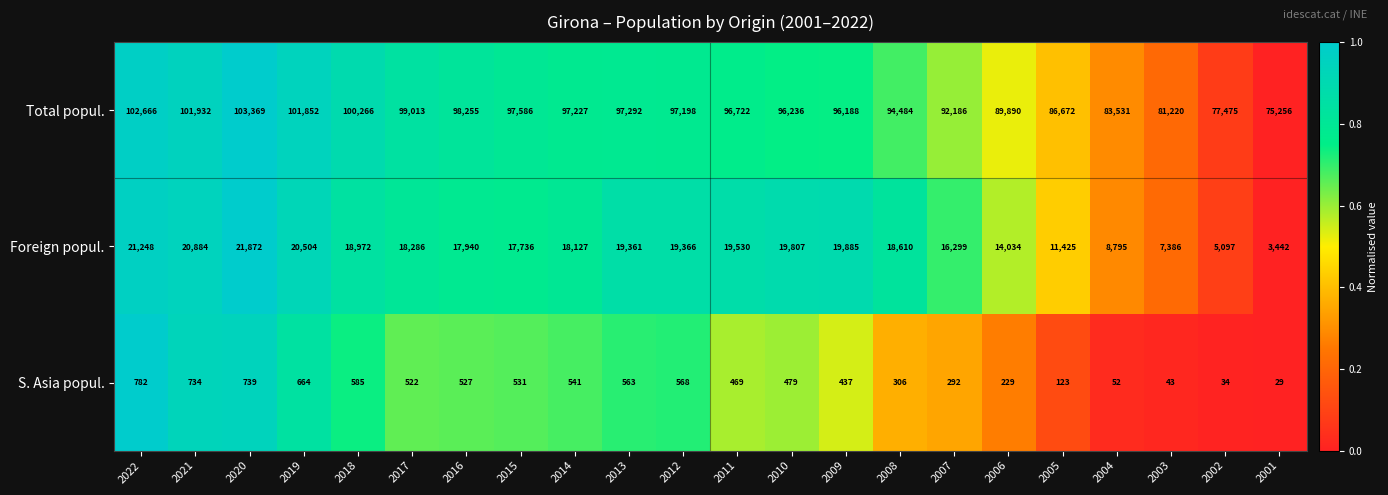

At which label is Total popul. closest to 89312?

2006